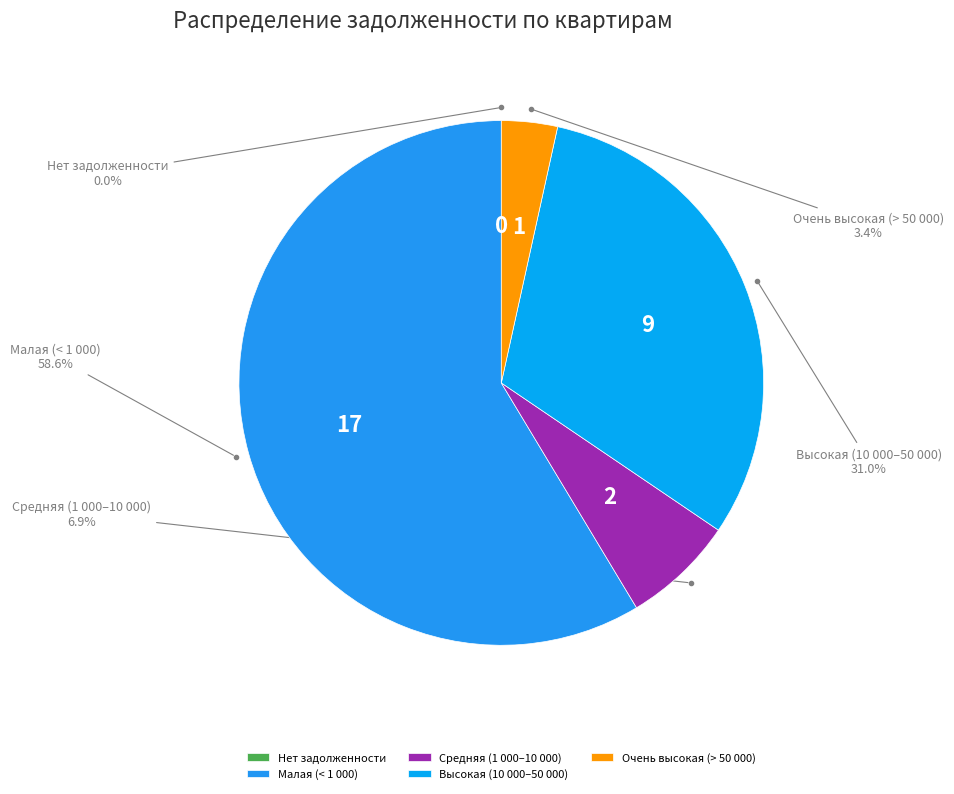

Which slice is the largest?

Малая (< 1 000)